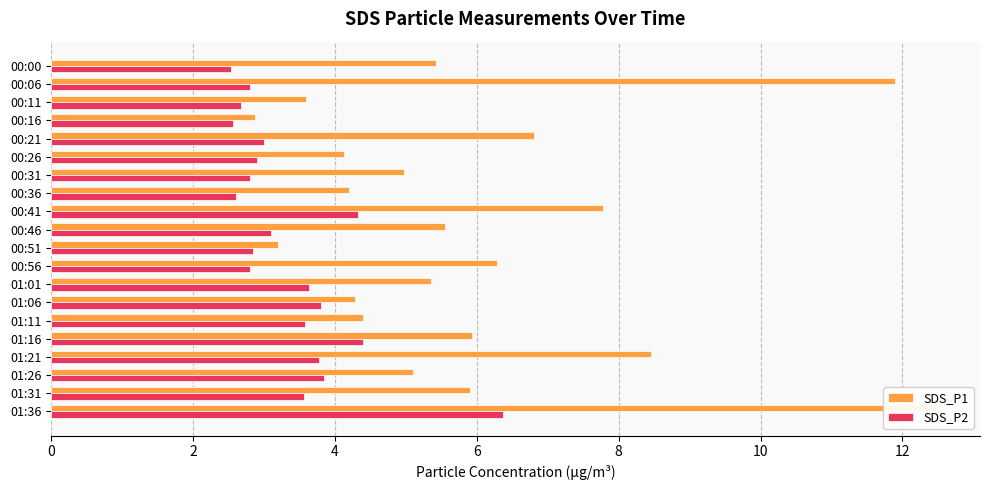

The SDS_P1 series shows 1.2 at 00:26. True or false?

False